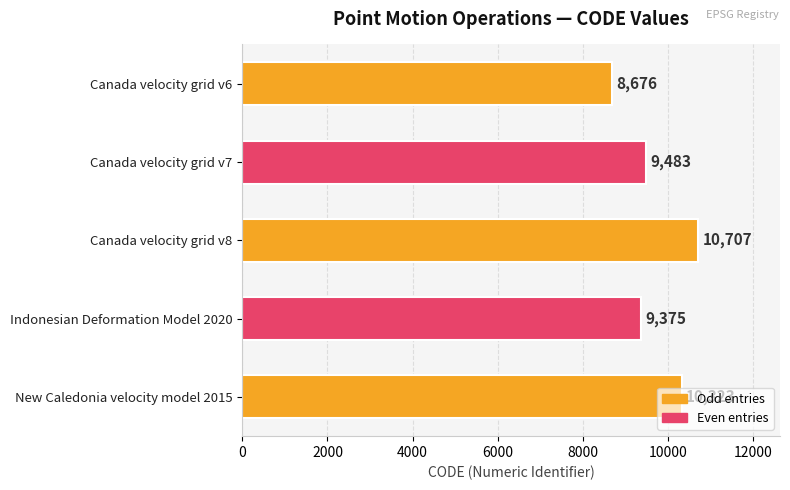

Between Canada velocity grid v6 and Canada velocity grid v7, which is larger?

Canada velocity grid v7